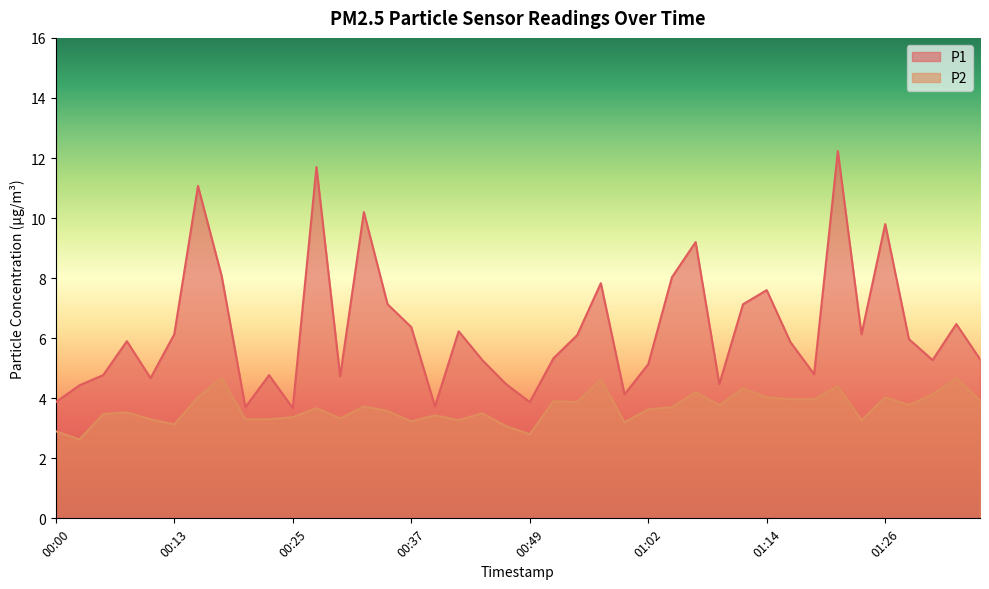

What is the label of the 18th point from the right?

00:54